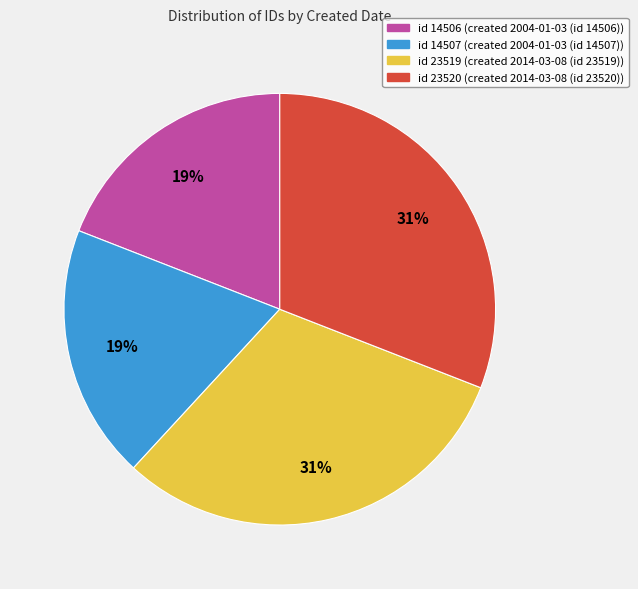

Is there a majority slice in this chart?

No